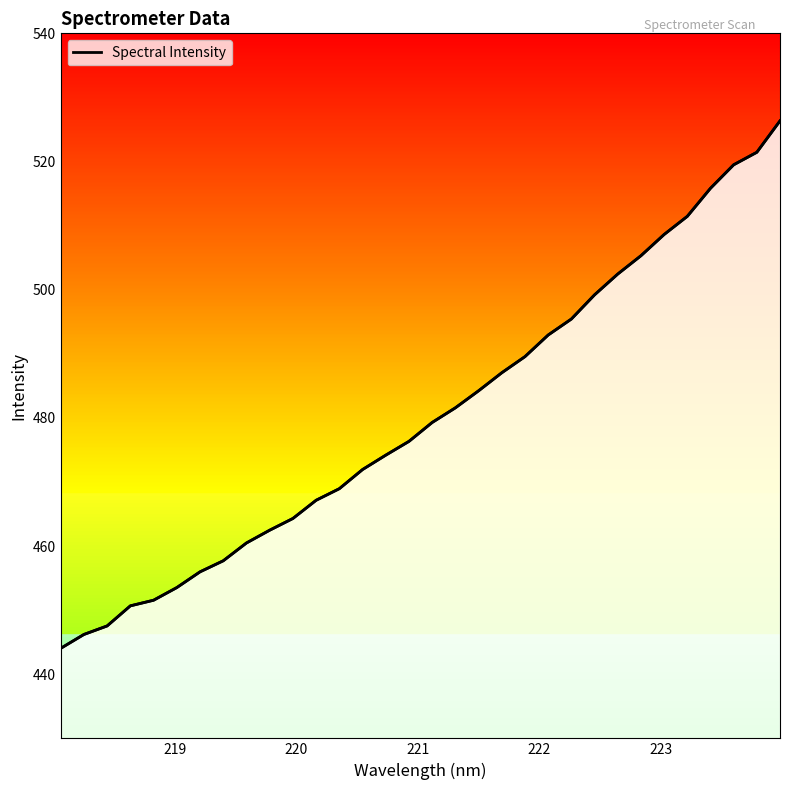

How many distinct data groups are displayed?

1